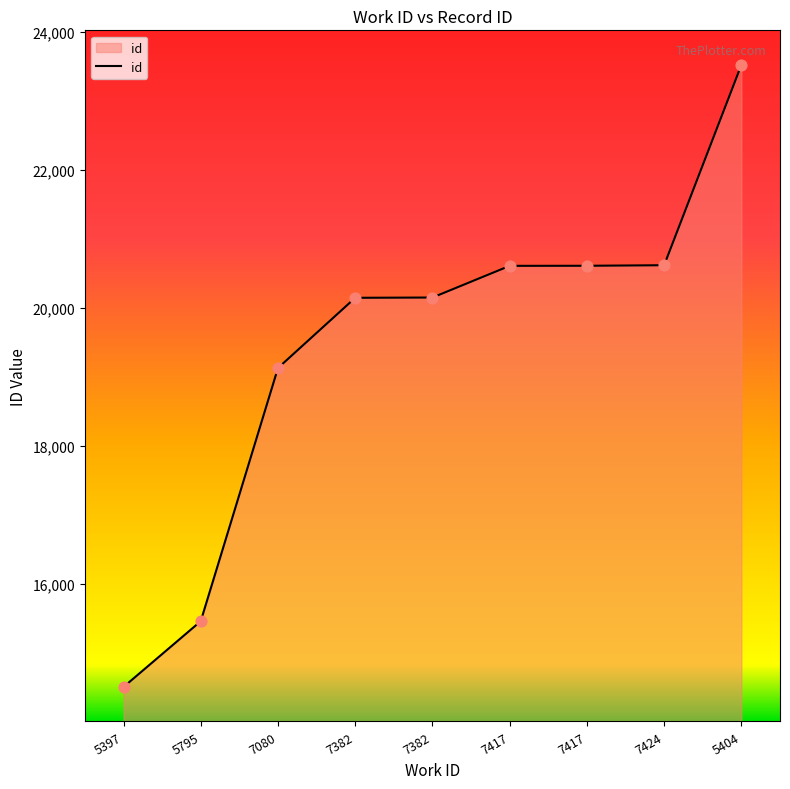

Between 5404 and 7382, which is larger?

5404